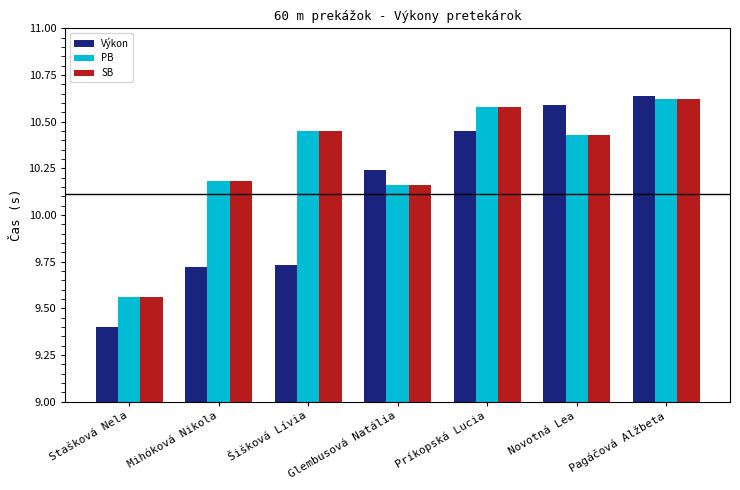

How many bars are there in total?

21